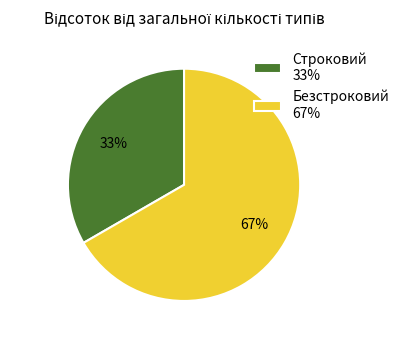

What is the largest slice in the pie chart?

Безстроковий